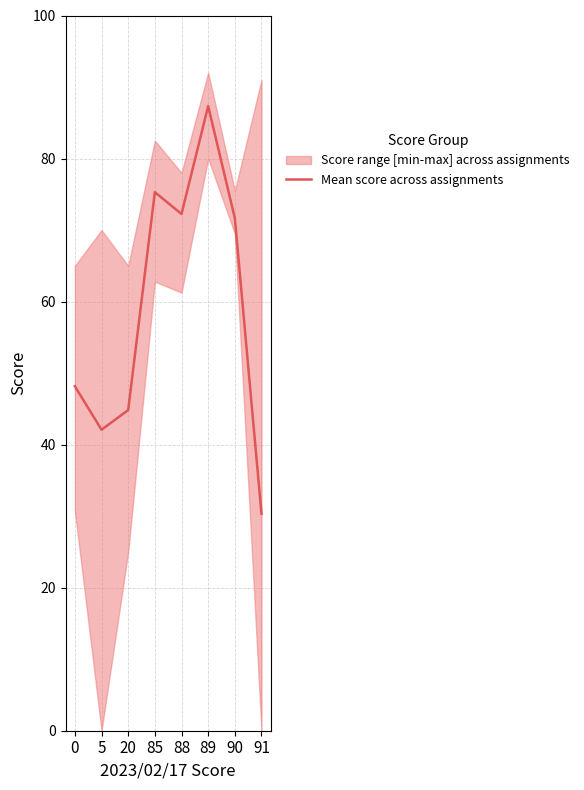

What is the maximum value shown in the chart?

87.3